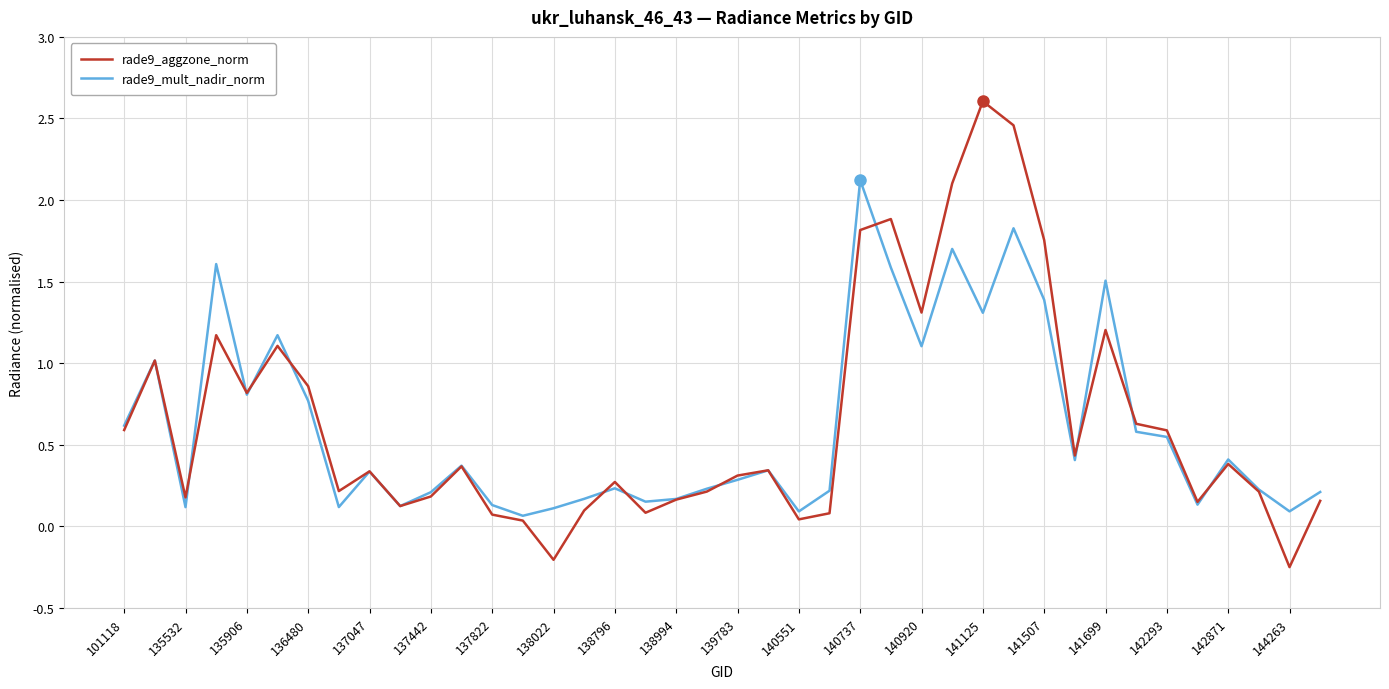

Which series has the largest range (max minus min)?

rade9_aggzone_norm